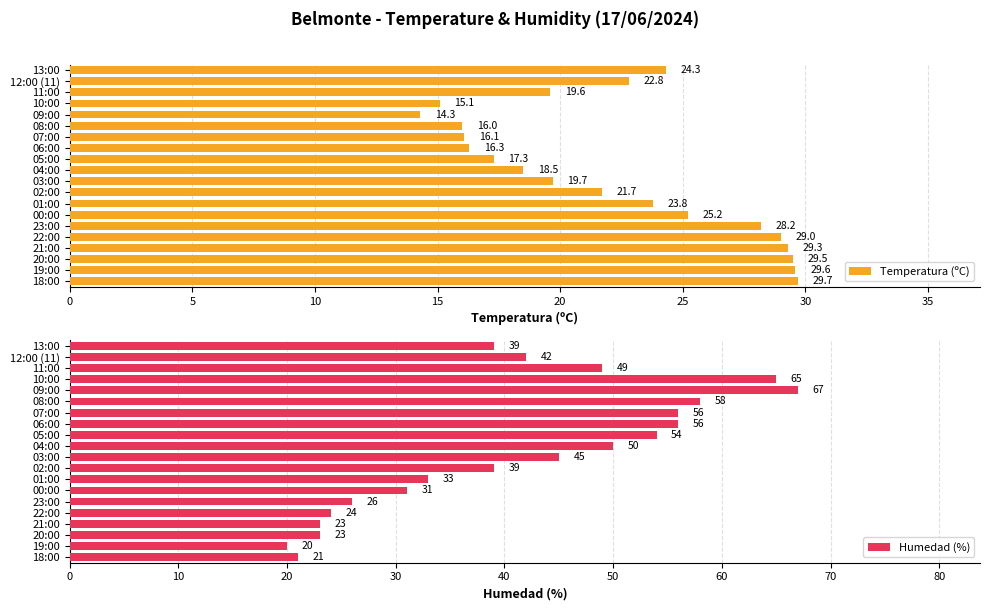

What is the sum of all Temperatura (ºC) values?

446.0